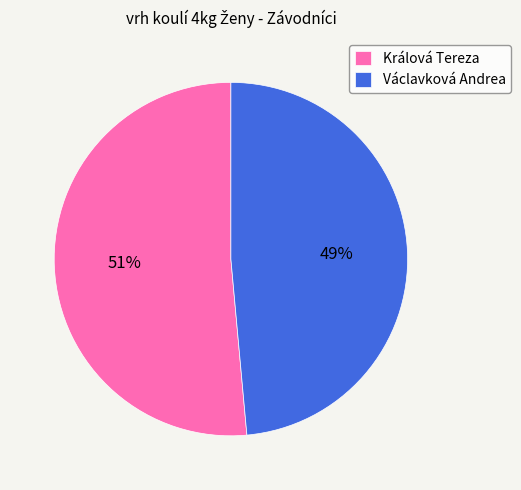

To the nearest percent, what is the combined percentage of Václavková Andrea and Králová Tereza?

100%